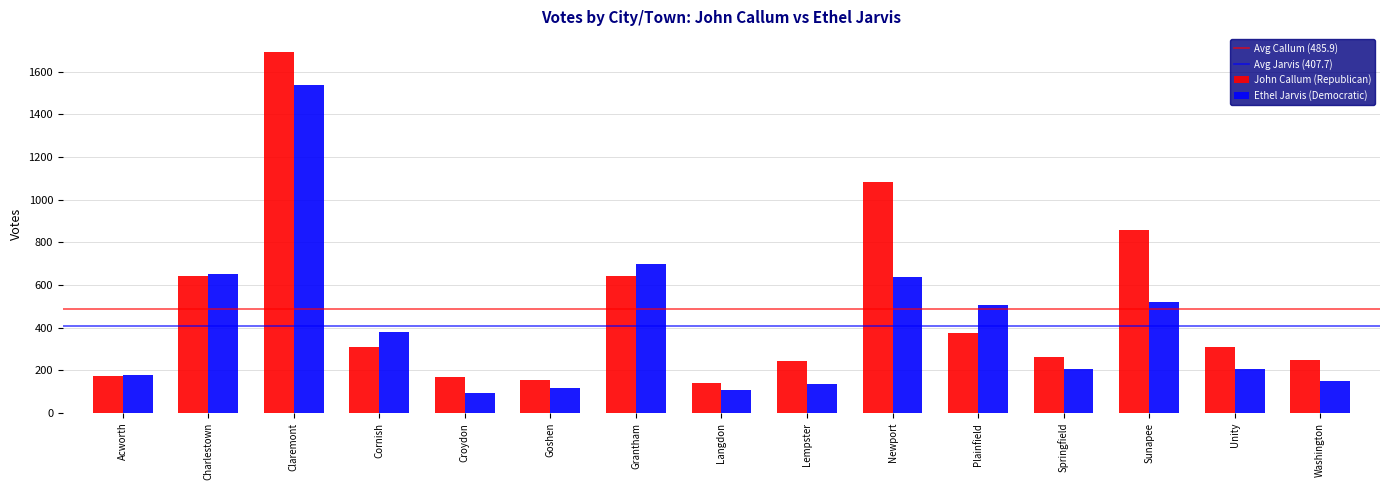

Is it true that John Callum (Republican) equals 232 at Grantham?

False